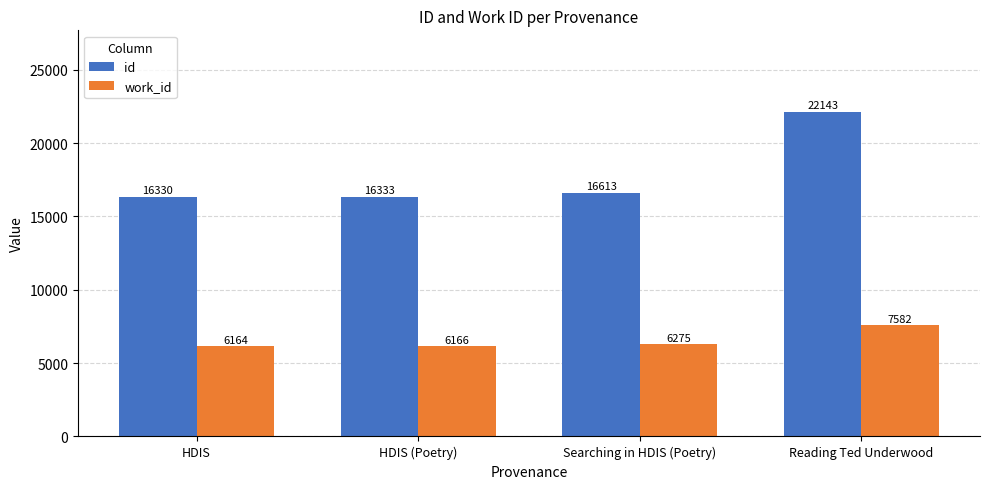

At which label does id reach its peak?

Reading Ted Underwood